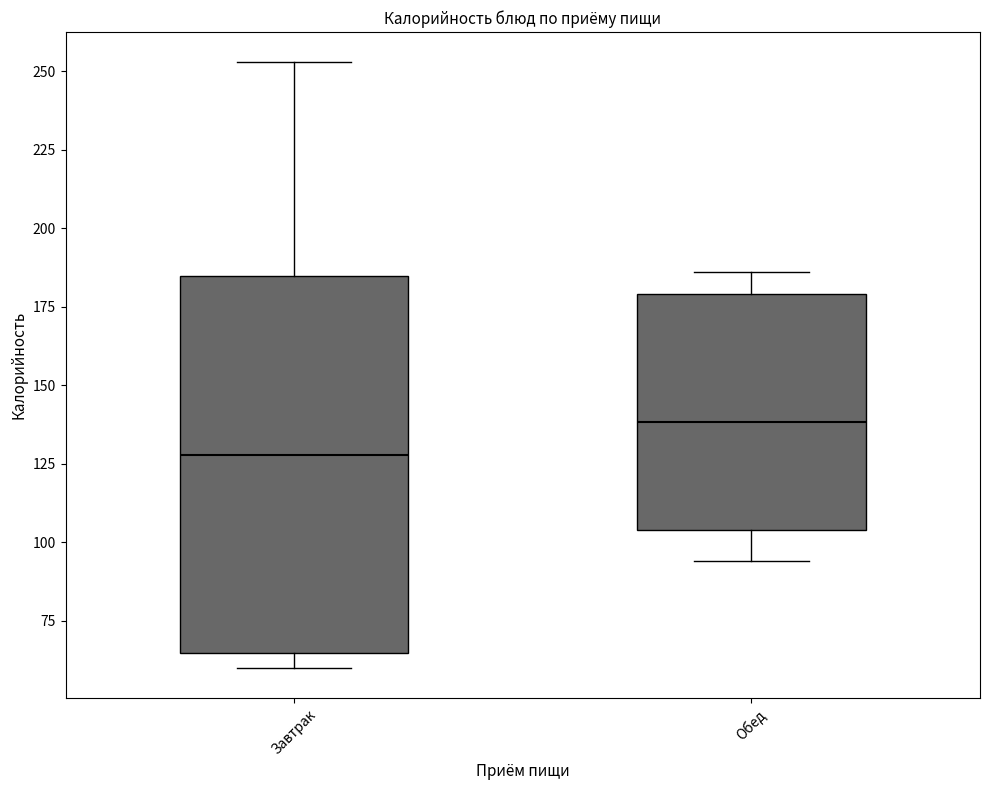

Reading left to right, read every box against the y-axis: the position of its median line, the range the box covers, and the ends of its whiskers. The values are not printed on the chart, so give them approximately, as read against the axis.

Завтрак: median 130, box 65 to 185, whiskers 60 to 255
Обед: median 140, box 105 to 180, whiskers 95 to 185